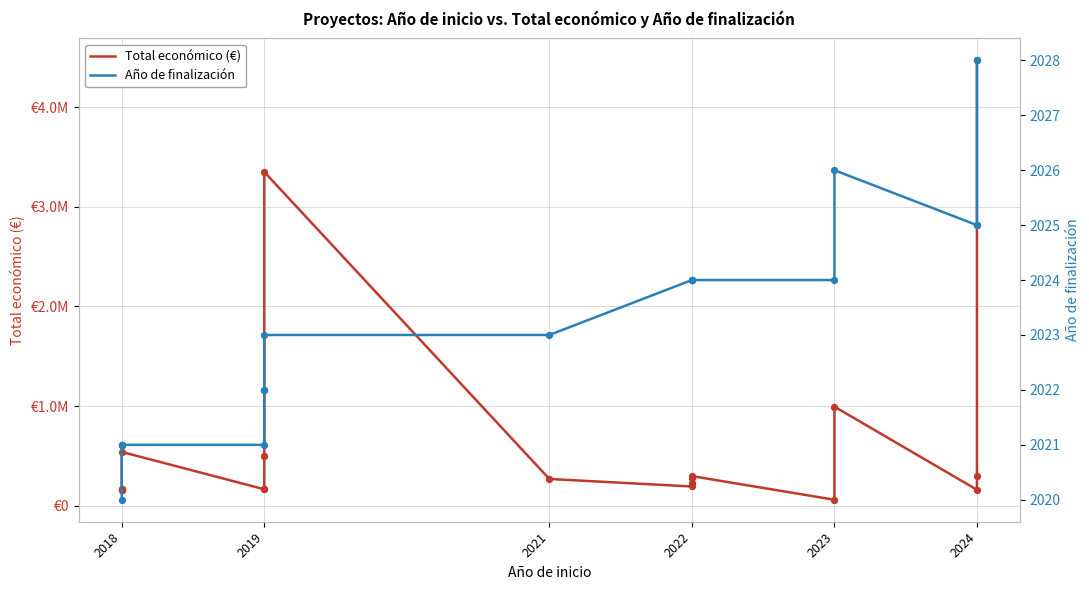

Which series has the largest Y range (max minus min)?

Total económico (€)